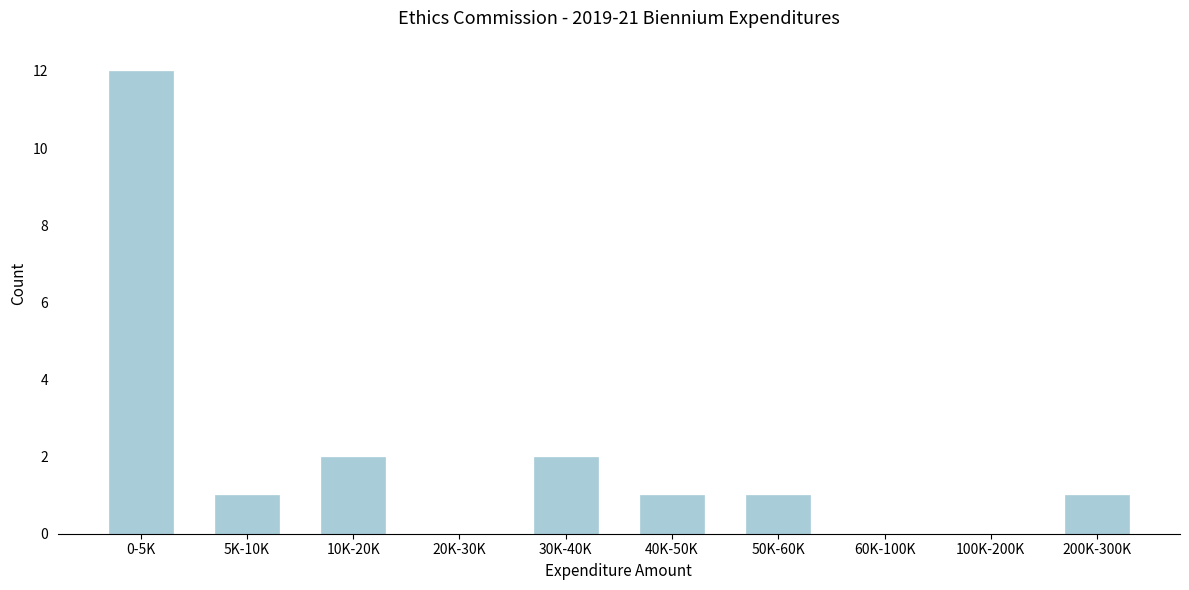

Reading left to right, list all the values displayed in this chart.

0-5K=12	5K-10K=1	10K-20K=2	20K-30K=0	30K-40K=2	40K-50K=1	50K-60K=1	60K-100K=0	100K-200K=0	200K-300K=1